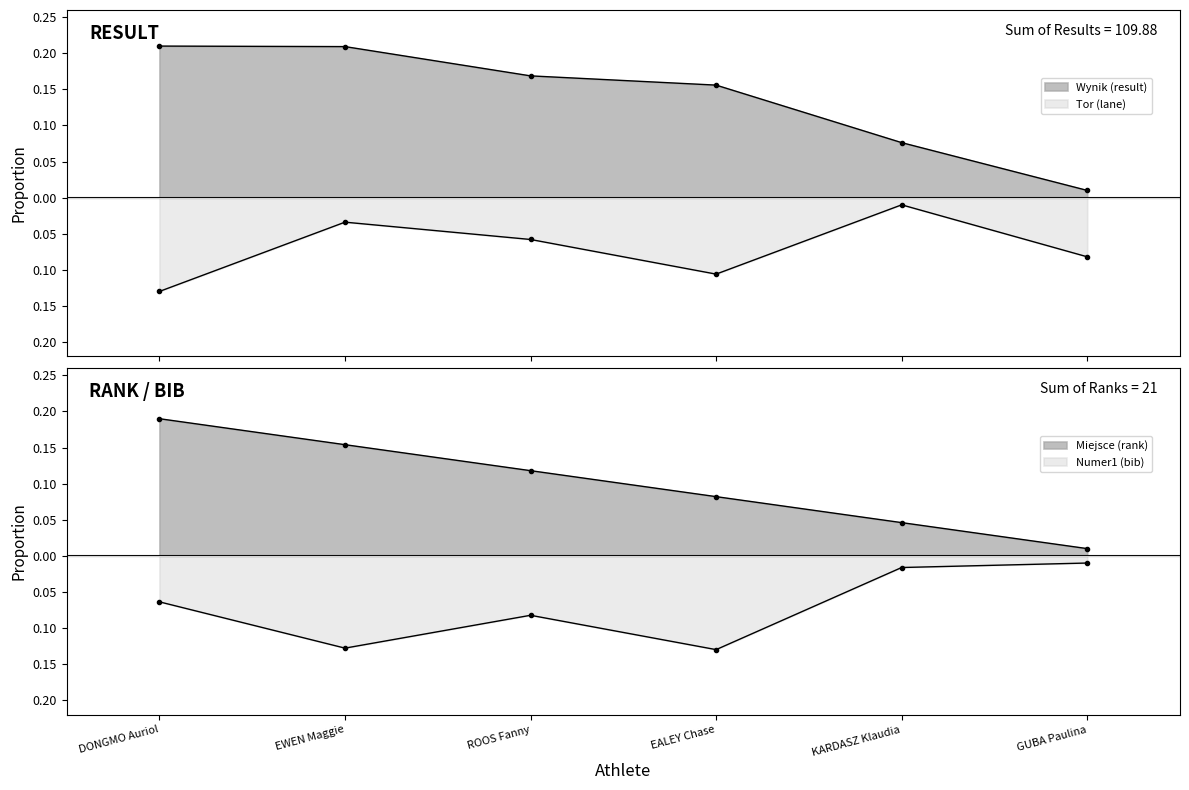

Which series has the largest total across all categories?

Wynik